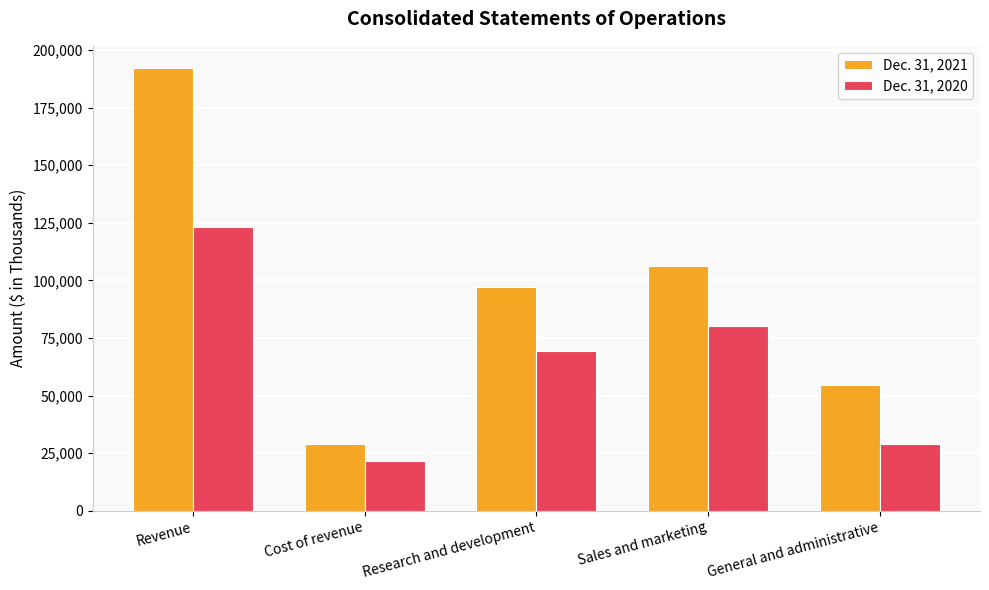

What is the label of the 5th bar from the right?

Revenue